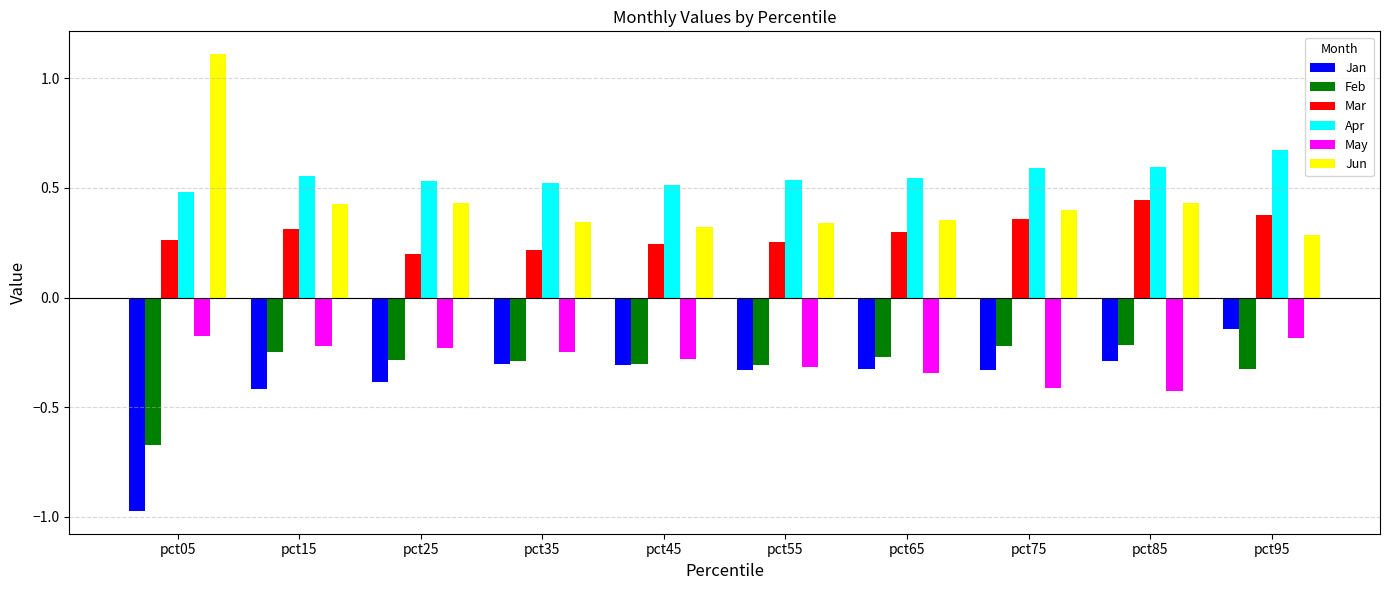

What is the spread (max minus min) of values at pct35?

0.8